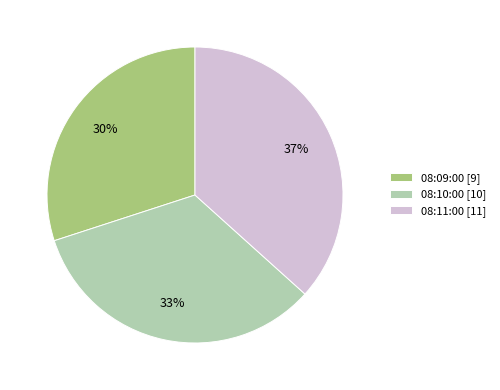

Count the number of slices in the pie.

3